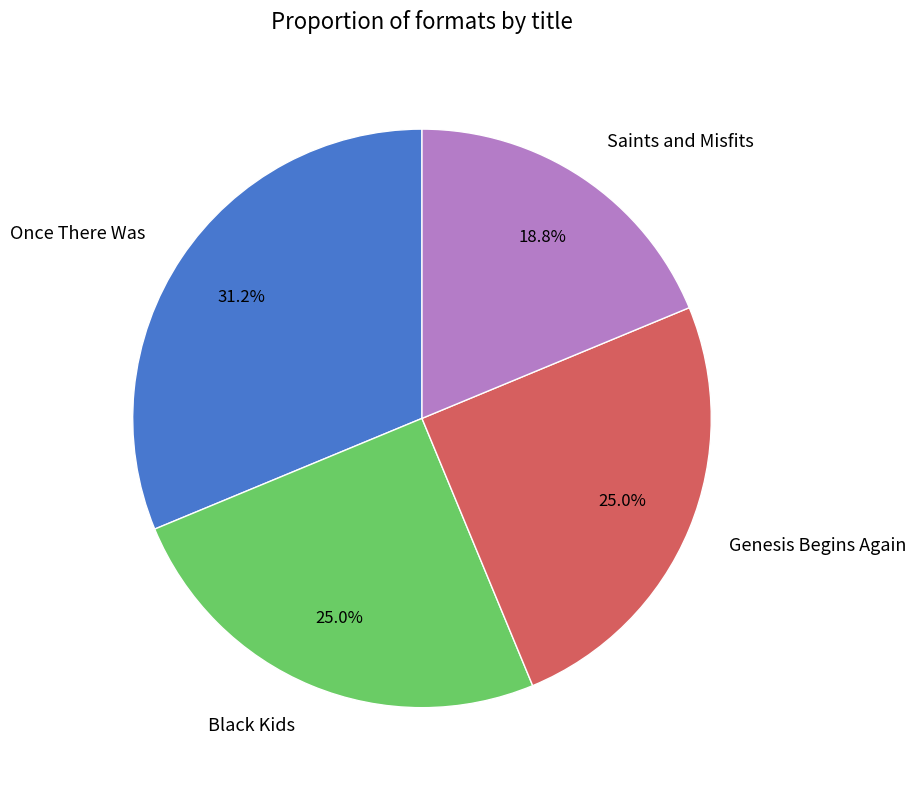

How many segments does this pie chart have?

4